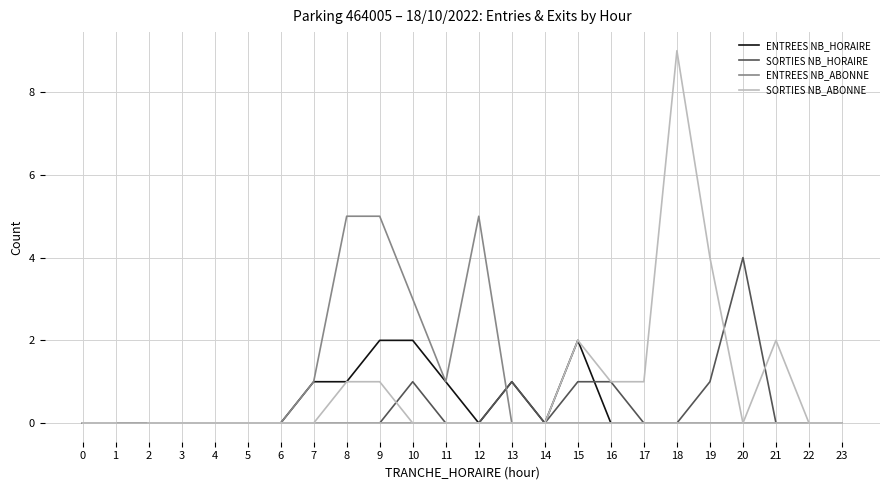

How many lines are shown in the chart?

4